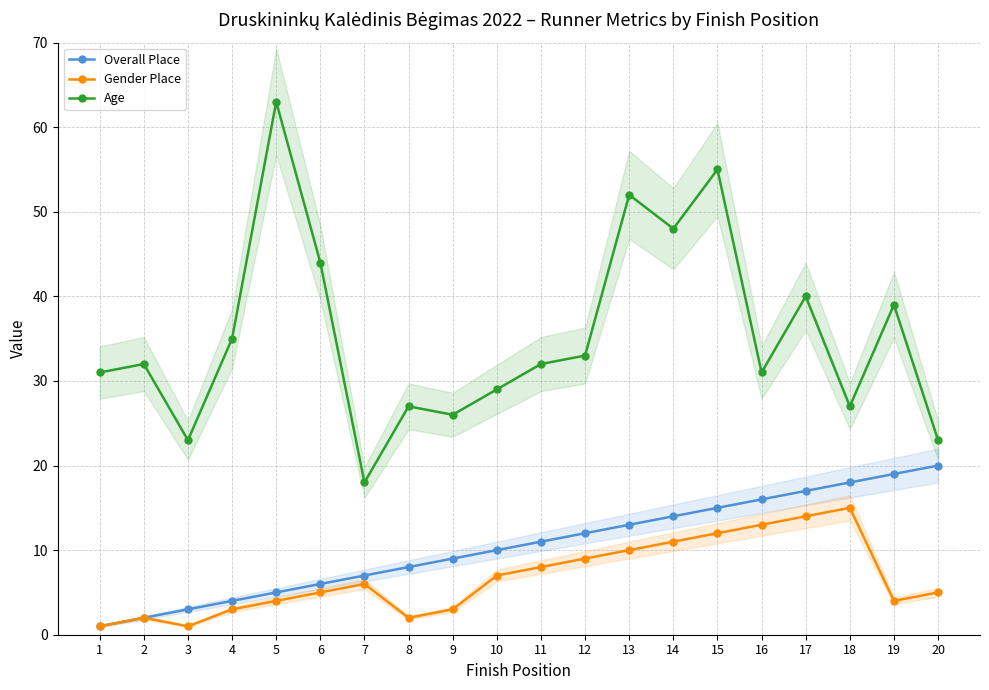

True or false: Age and Overall Place intersect in this chart.

False